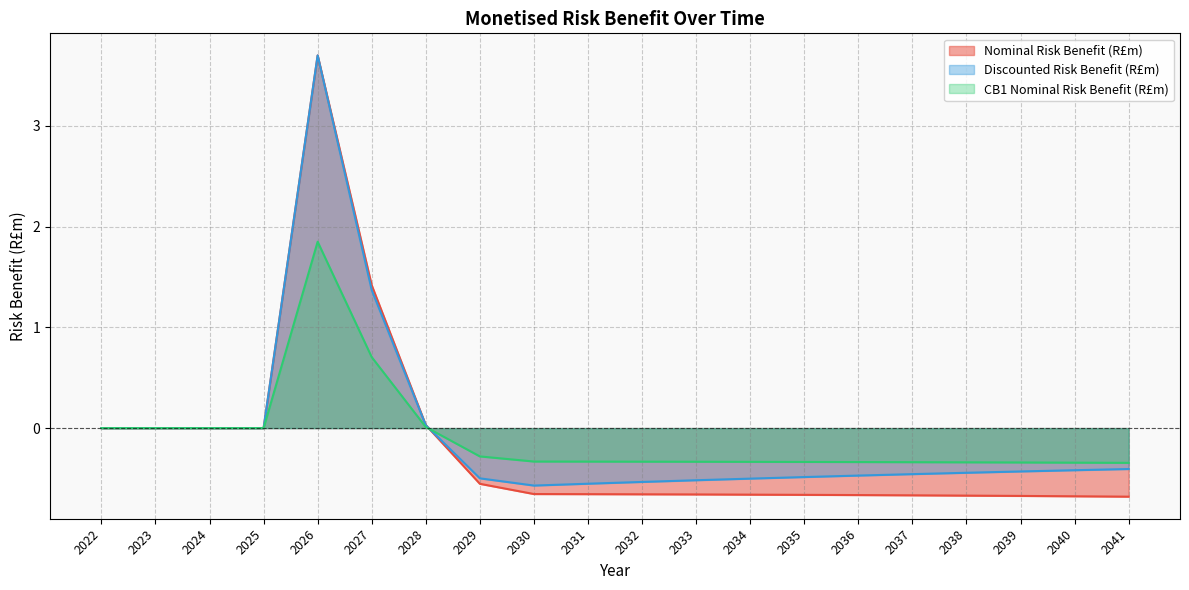

How many lines are shown in the chart?

3